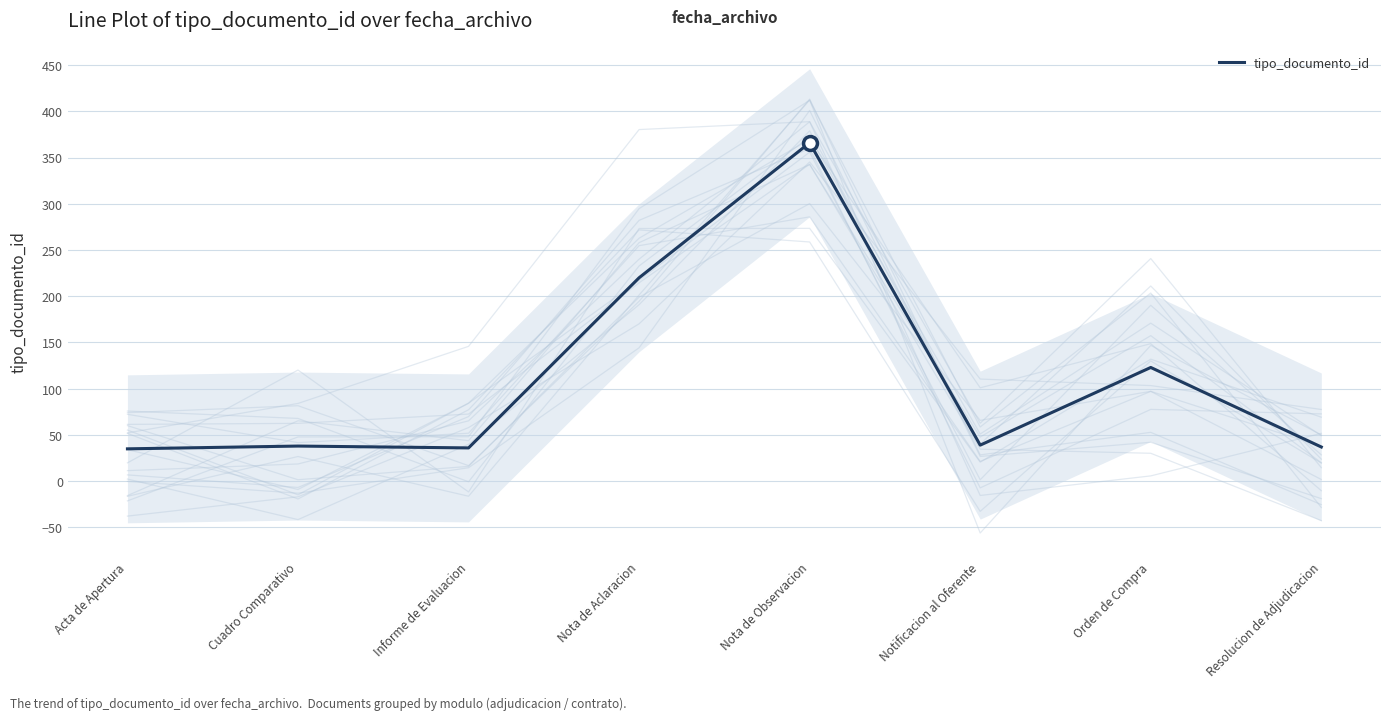

The chart shows a value of 13 at Resolucion de Adjudicacion. True or false?

False